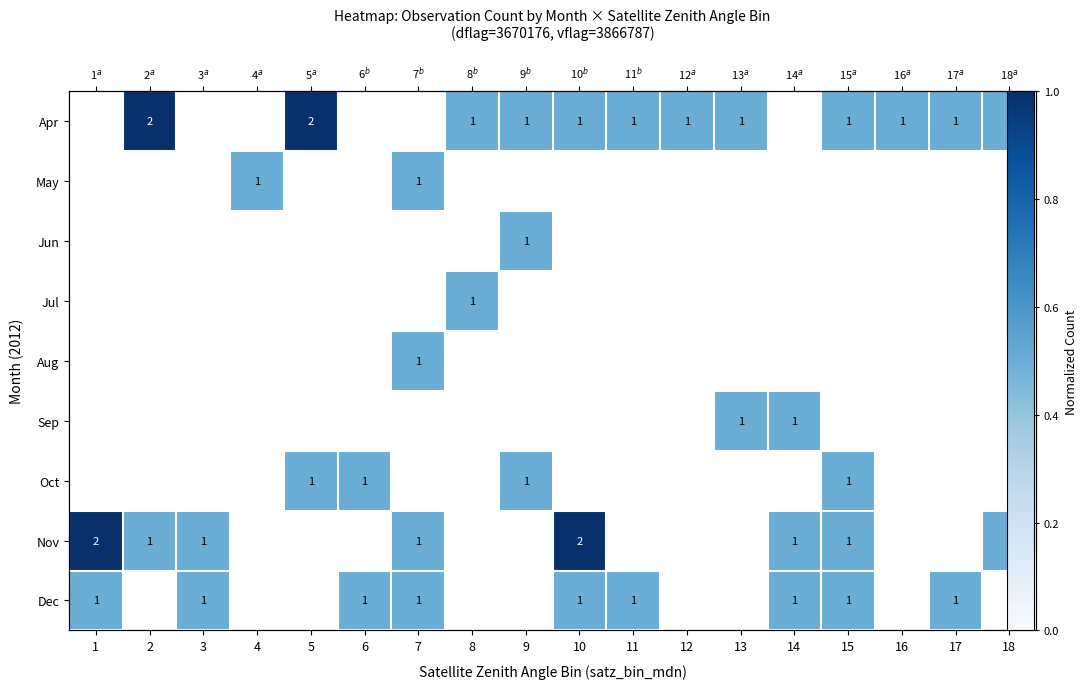

Which category has the highest value across all series?

2